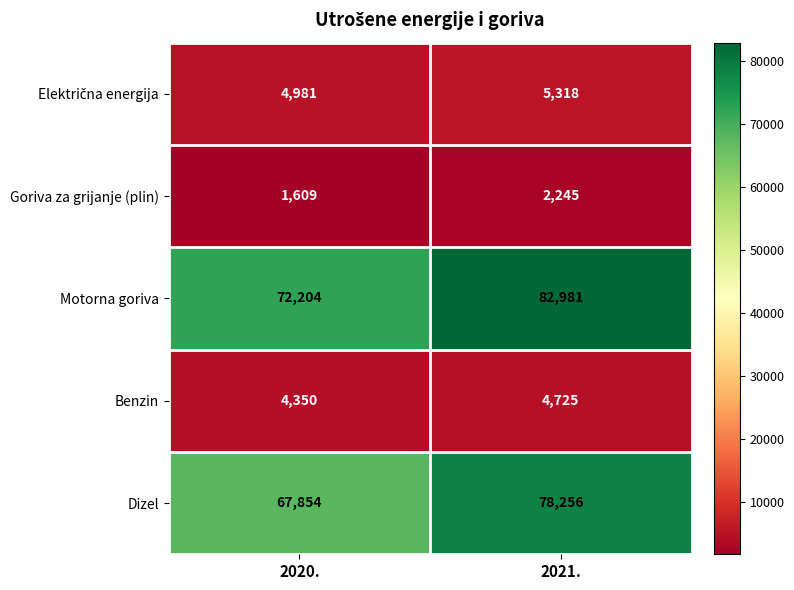

Which category has the lowest value across all series?

2020.